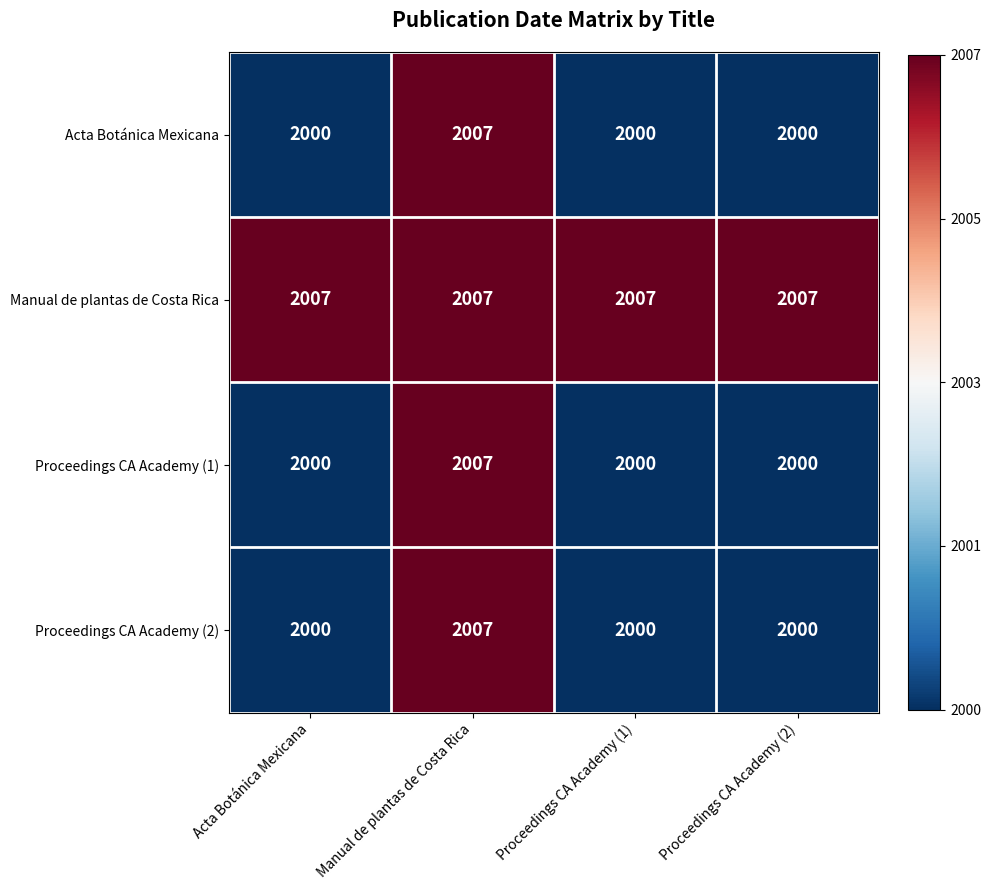

What is the lowest value of the Manual de plantas de Costa Rica series?

2007